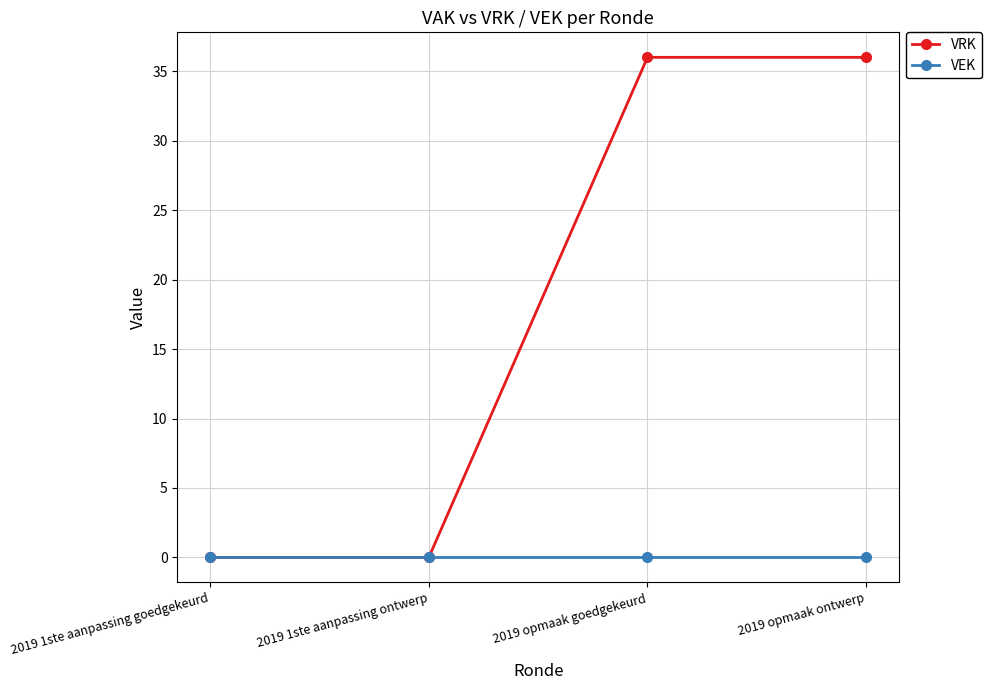

Is it true that VRK equals 36 at 2019 opmaak goedgekeurd?

True